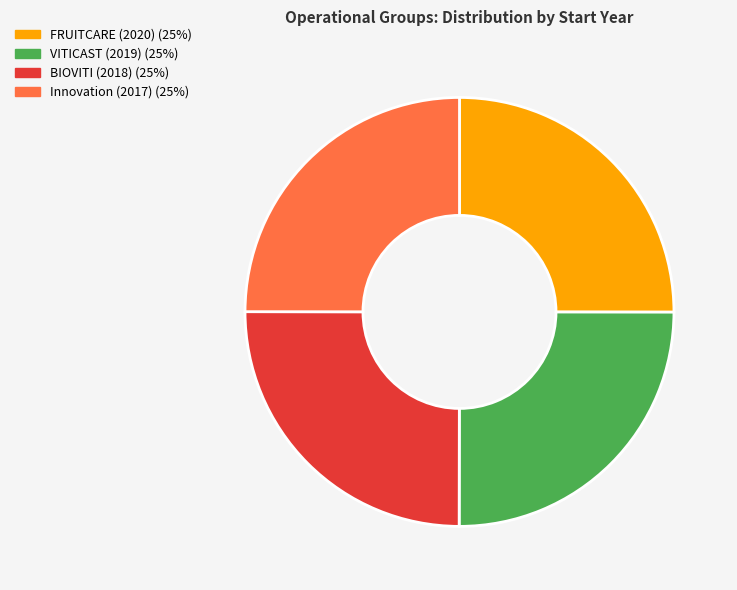

The BIOVITI (2018) slice represents 25% of the pie. True or false?

True